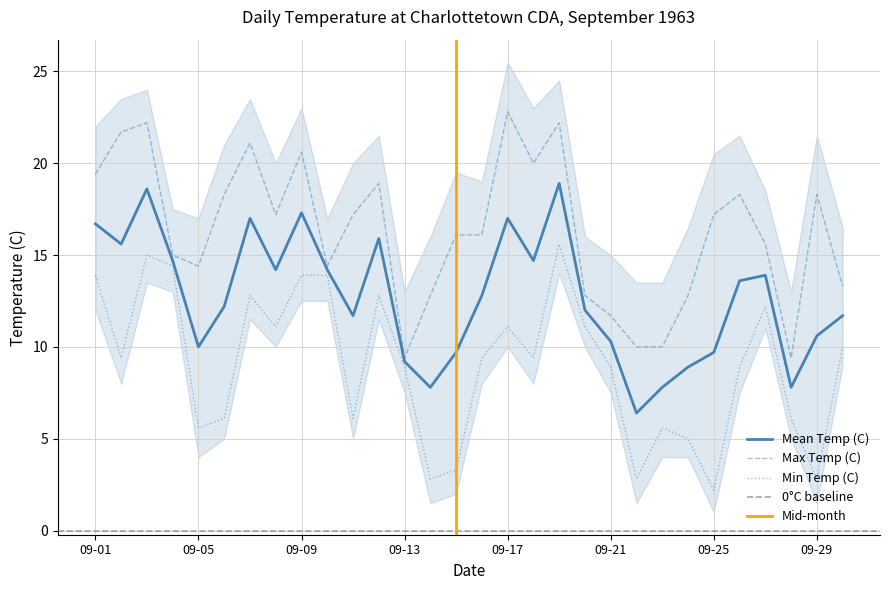

Read the Min Temp (C) value at 1963-09-28.

6.1